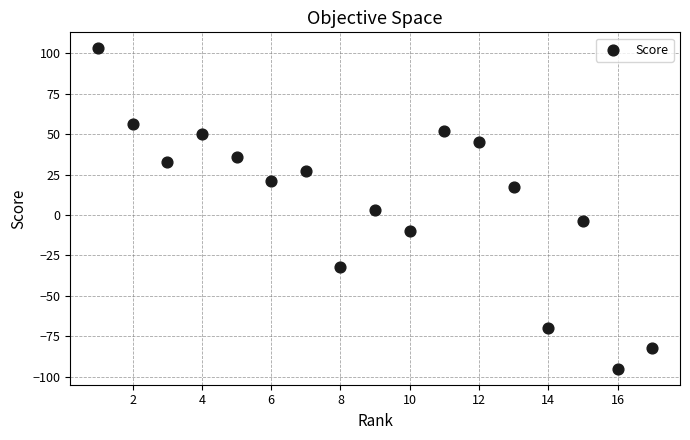

What is the range of Y values (max minus min)?

198